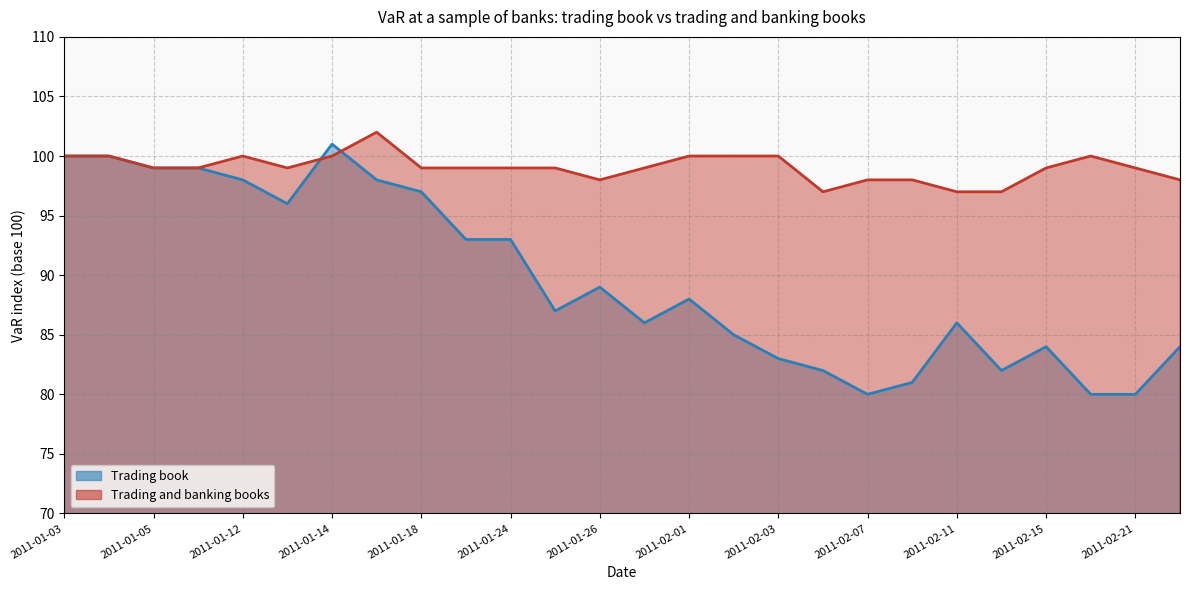

Does the chart have visible grid lines?

Yes